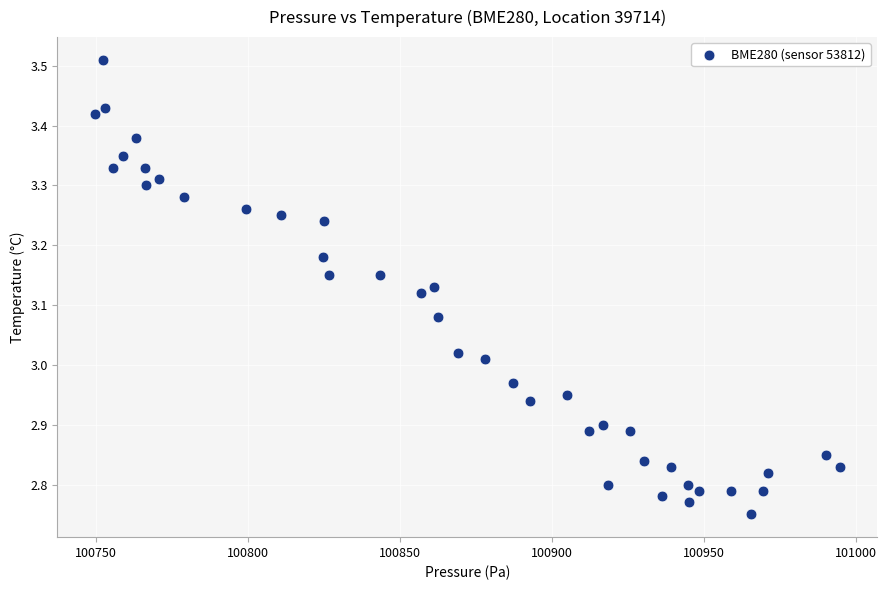

What is the range of Y values (max minus min)?

0.8